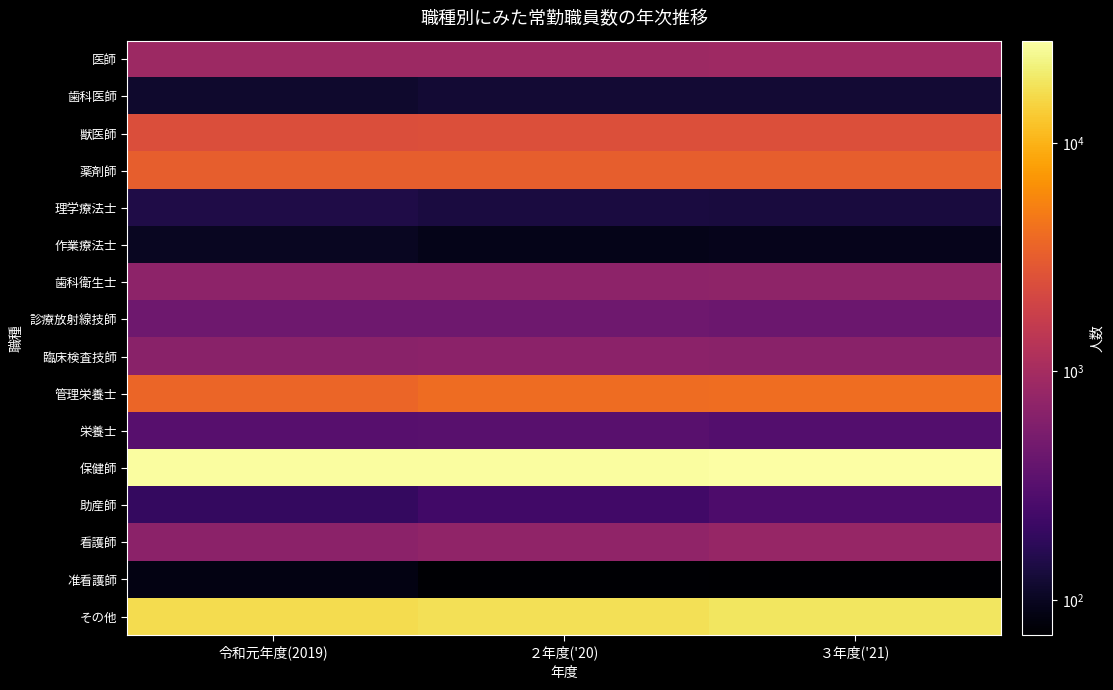

At which category is the sum across all series the highest?

３年度('21)